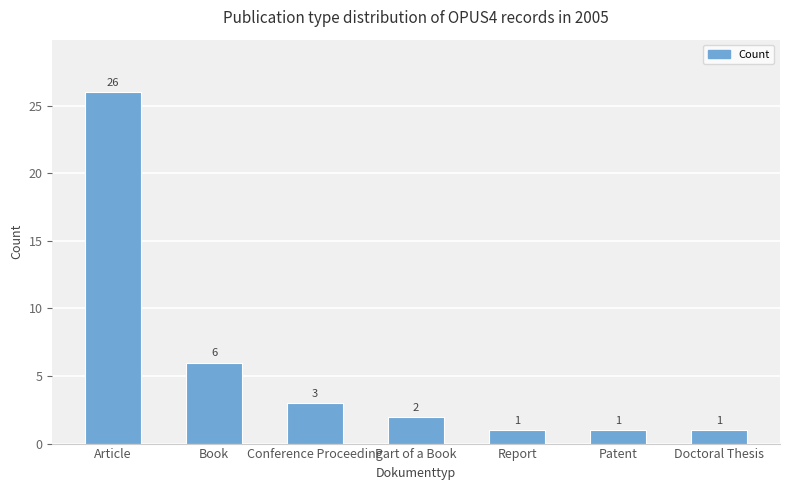

Does the chart contain stacked bars?

No